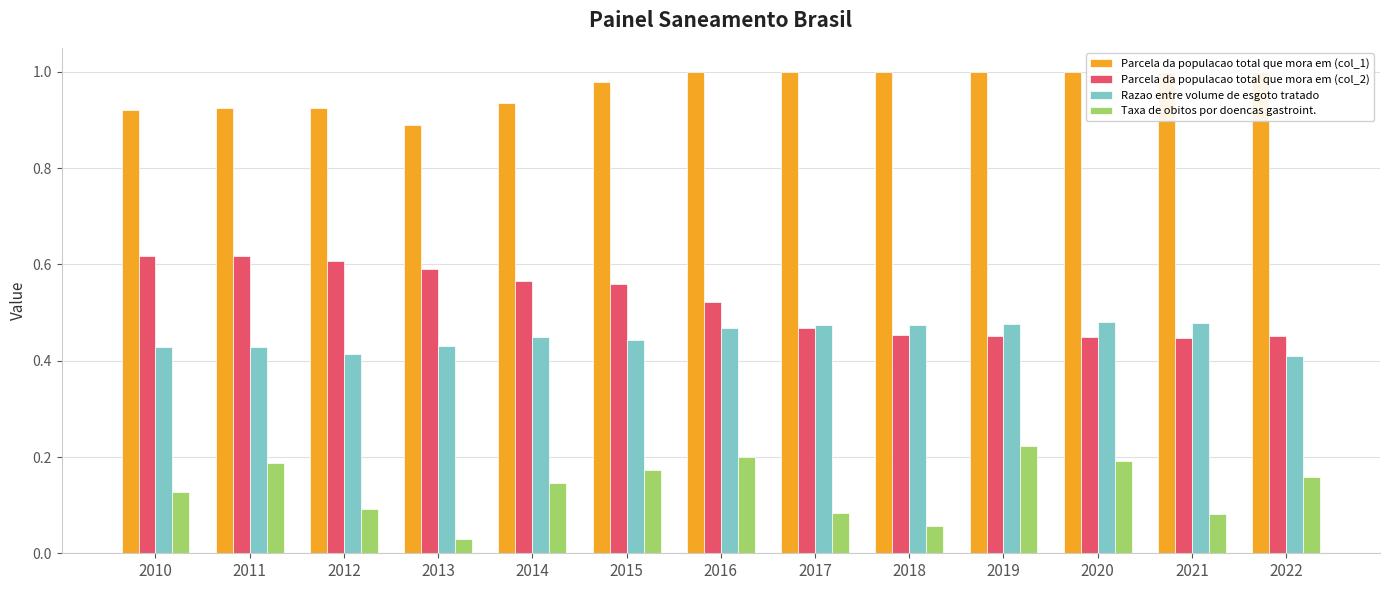

Reading right to left, extract all data points from this chart.

Parcela da populacao total que mora em (col_1): 2022=1.0	2021=1.0	2020=1.0	2019=1.0	2018=1.0	2017=1.0	2016=1.0	2015=1.0	2014=0.9	2013=0.9	2012=0.9	2011=0.9	2010=0.9
Parcela da populacao total que mora em (col_2): 2022=0.5	2021=0.4	2020=0.4	2019=0.5	2018=0.5	2017=0.5	2016=0.5	2015=0.6	2014=0.6	2013=0.6	2012=0.6	2011=0.6	2010=0.6
Razao entre volume de esgoto tratado: 2022=0.4	2021=0.5	2020=0.5	2019=0.5	2018=0.5	2017=0.5	2016=0.5	2015=0.4	2014=0.5	2013=0.4	2012=0.4	2011=0.4	2010=0.4
Taxa de obitos por doencas gastroint.: 2022=0.2	2021=0.1	2020=0.2	2019=0.2	2018=0.1	2017=0.1	2016=0.2	2015=0.2	2014=0.1	2013=0.0	2012=0.1	2011=0.2	2010=0.1